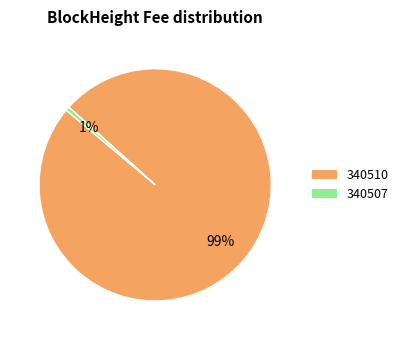

To the nearest percent, what is the combined percentage of 340510 and 340507?

100%